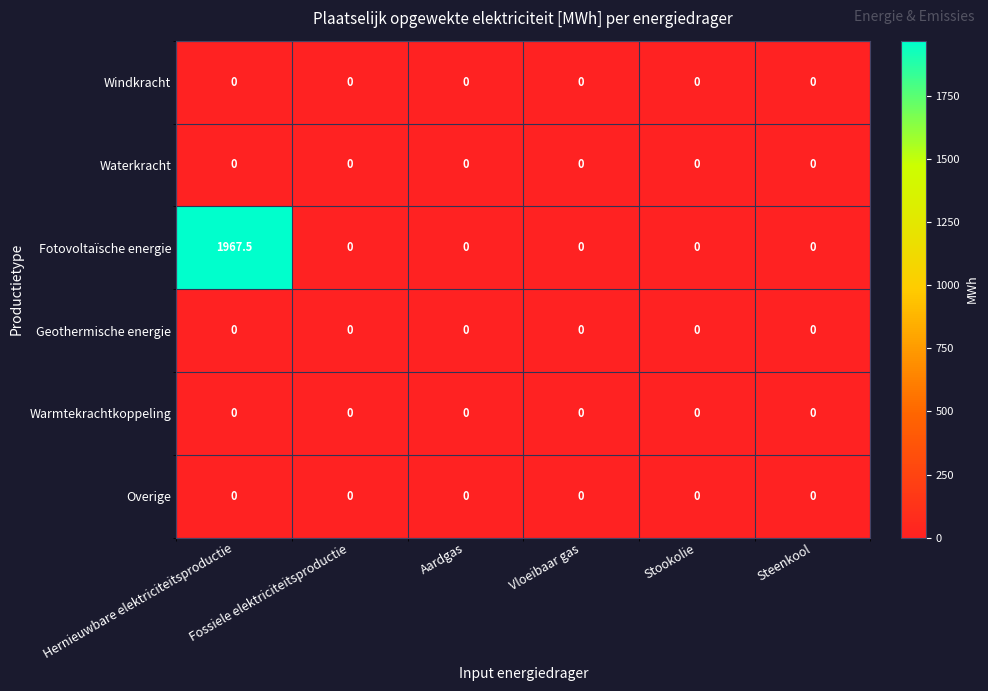

Which category has the highest value across all series?

Hernieuwbare elektriciteitsproductie